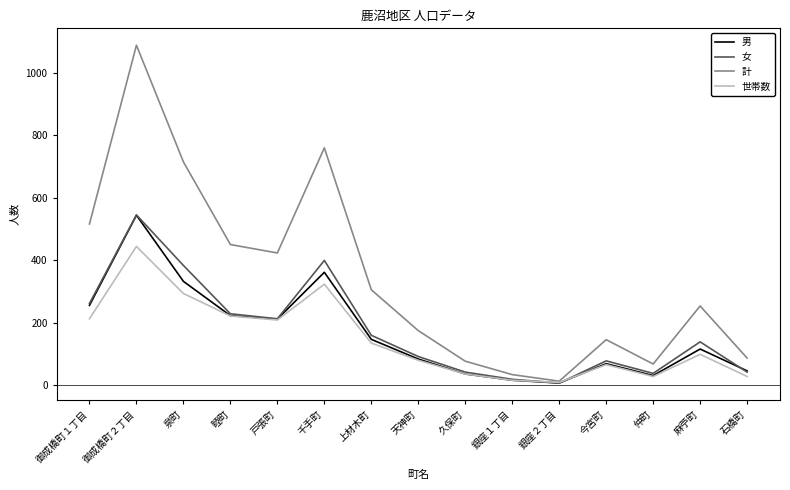

Does the chart have visible grid lines?

No